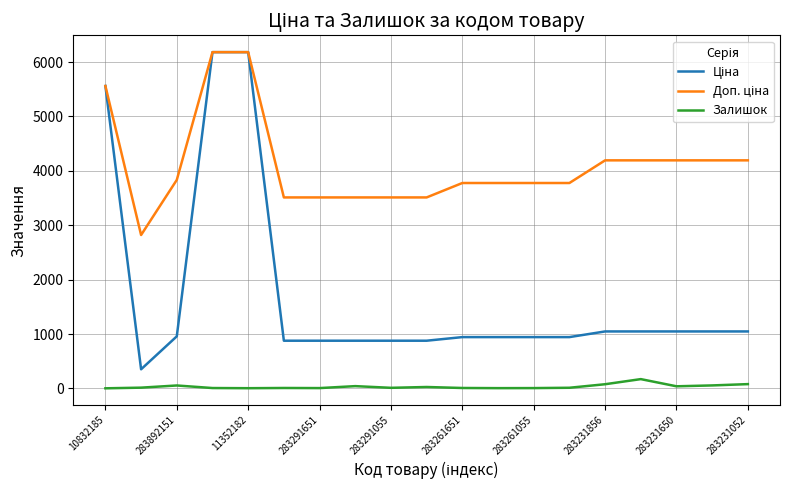

What is the maximum value for Залишок?

172.0